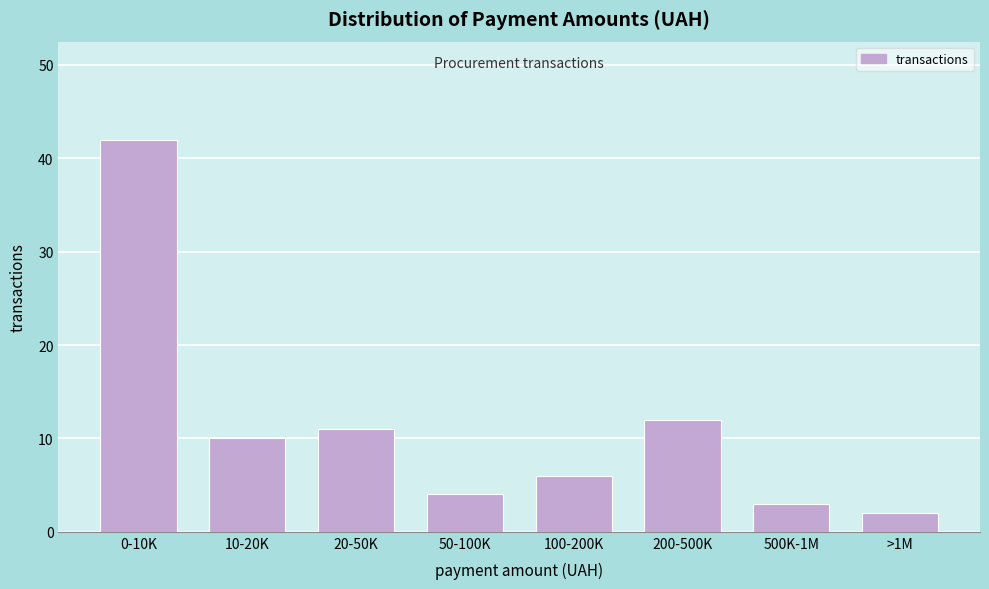

Reading left to right, extract all data points from this chart.

0-10K=42	10-20K=10	20-50K=11	50-100K=4	100-200K=6	200-500K=12	500K-1M=3	>1M=2